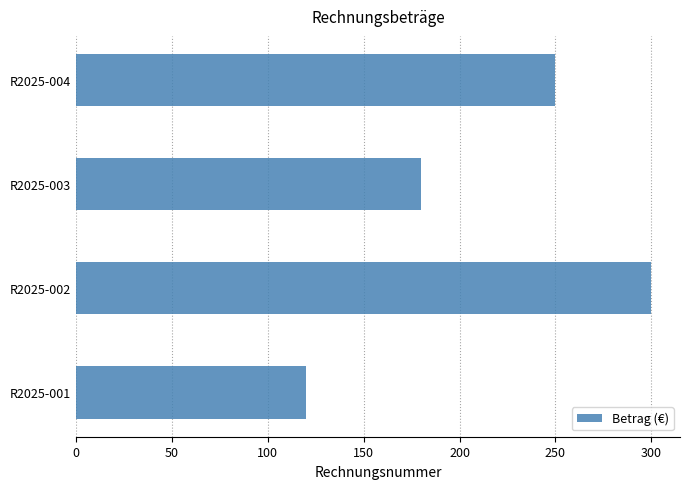

Rank the categories by value from lowest to highest.

R2025-001, R2025-003, R2025-004, R2025-002